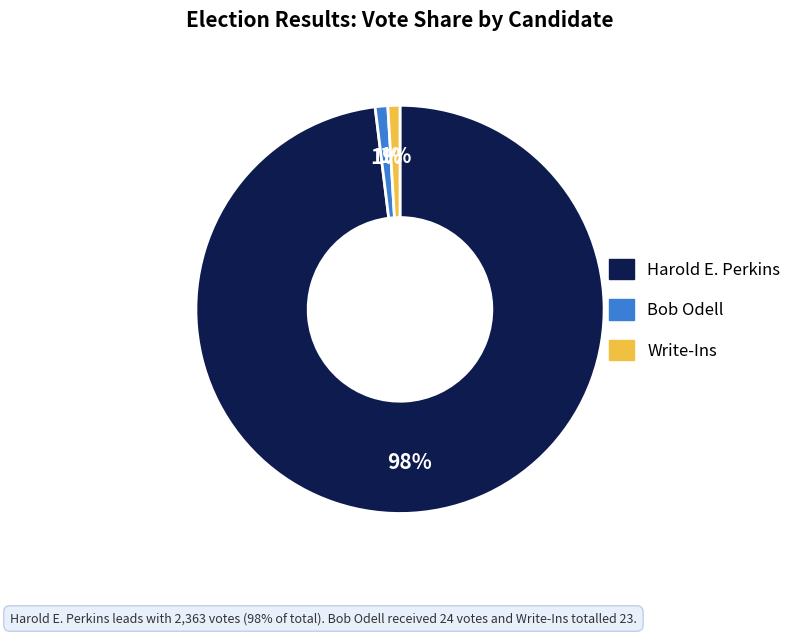

To the nearest percent, what is the difference between the largest and smallest slice percentages?

97%